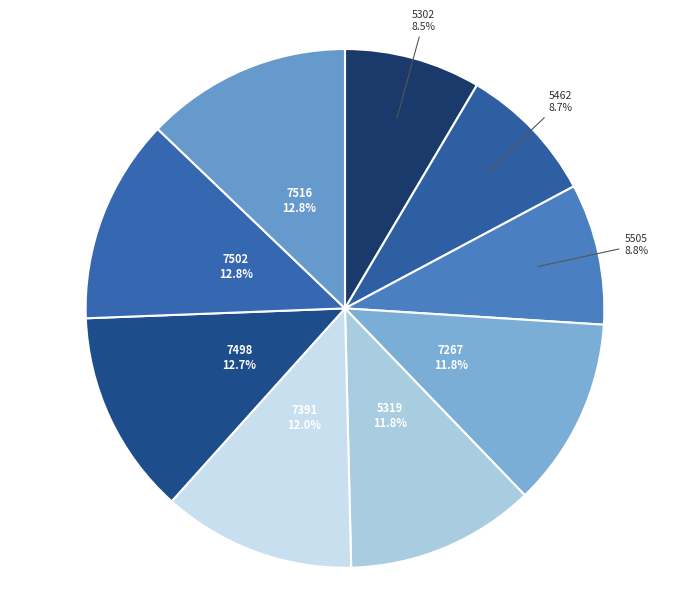

How many segments does this pie chart have?

9